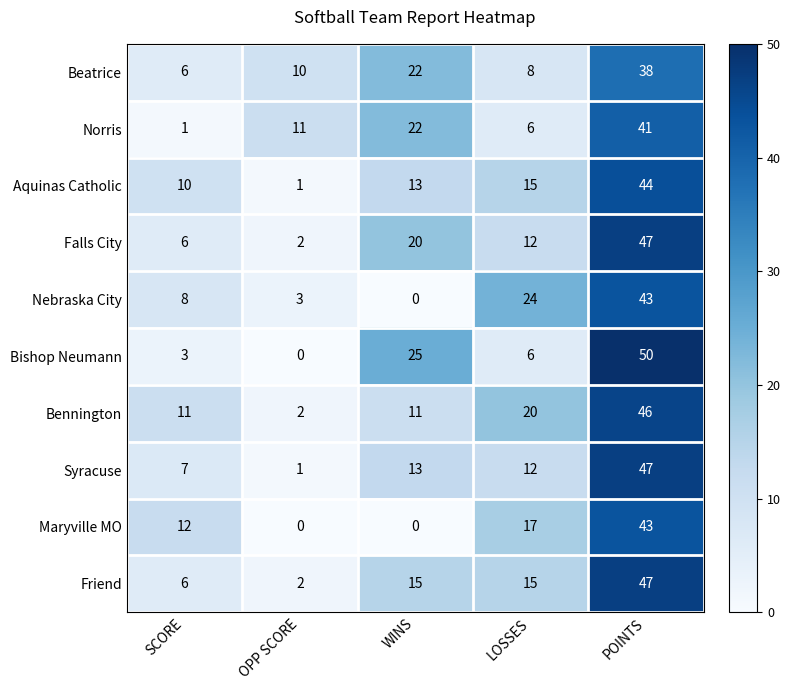

The Aquinas Catholic series shows 13 at WINS. True or false?

True